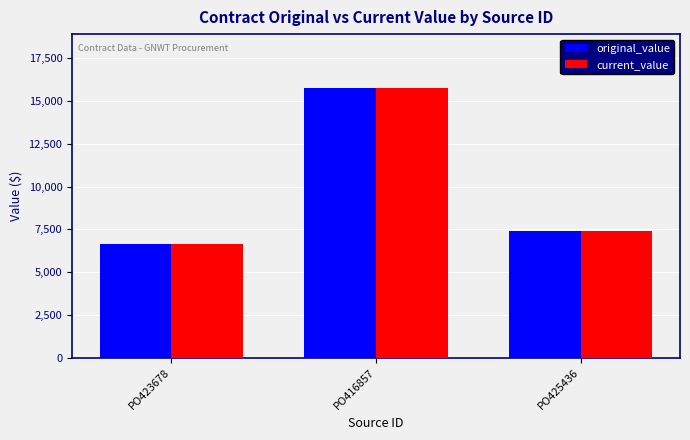

What is the sum of all original_value values?

29757.8